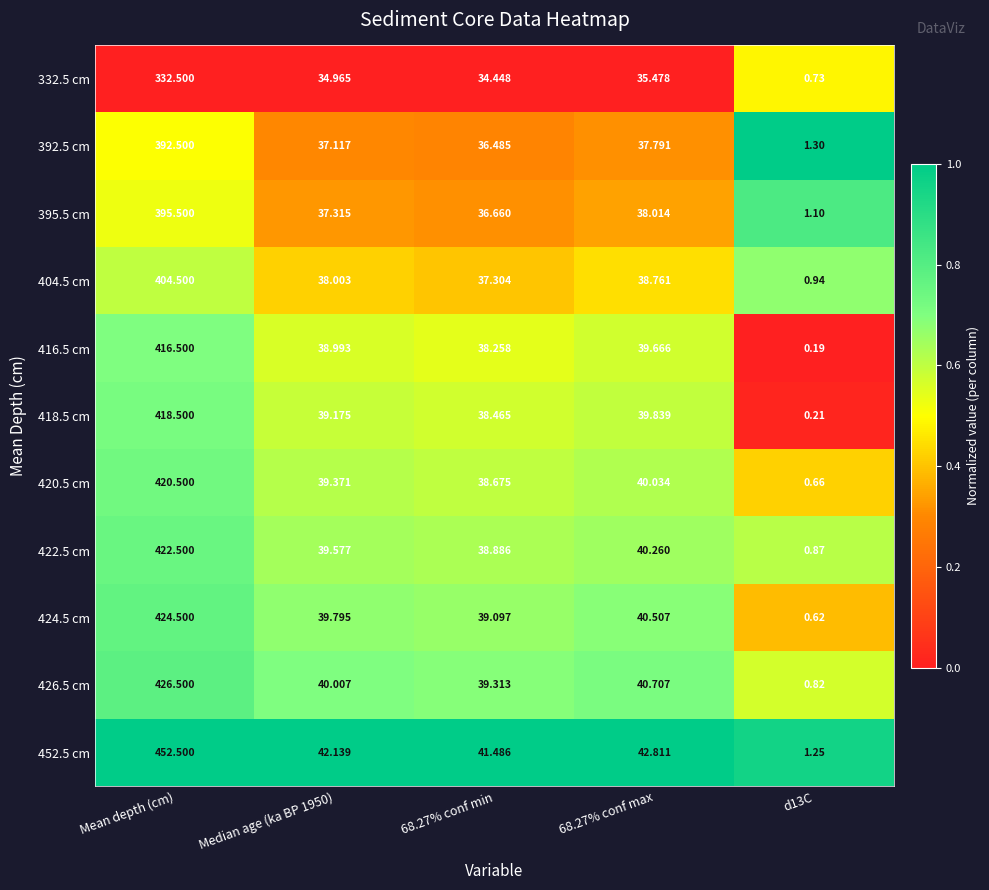

Which category has the highest value across all series?

Mean depth (cm)